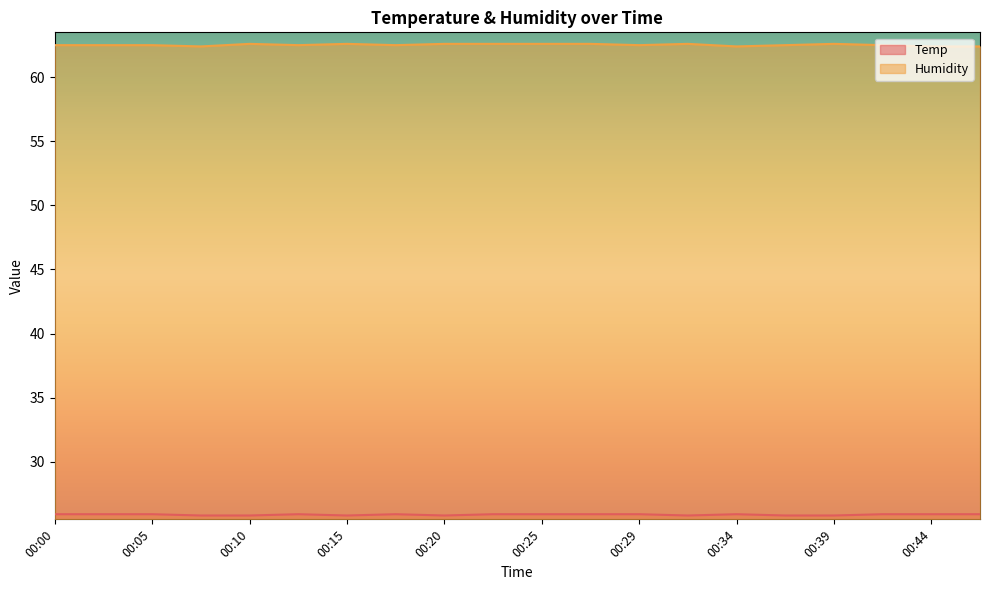

True or false: Humidity has a value of 62.6 at 00:27.

True